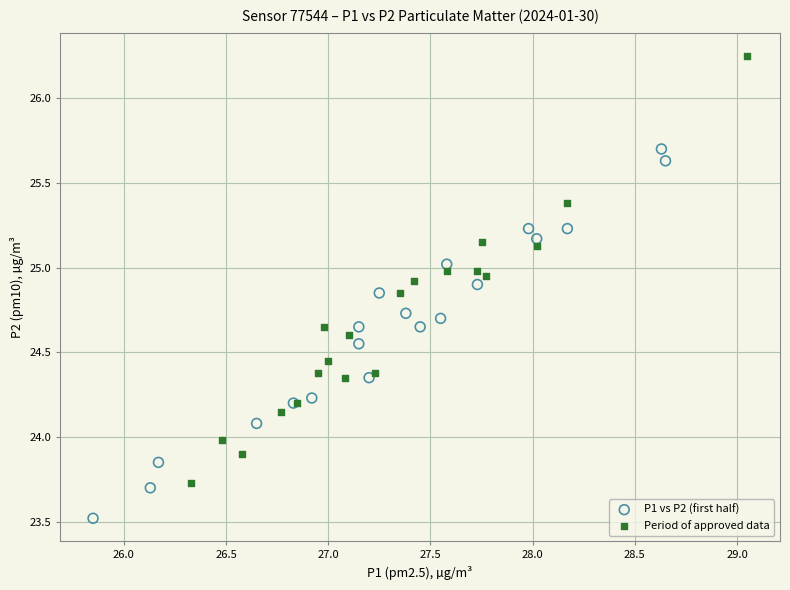

Which series contains the lowest Y value?

P1 vs P2 (first half)